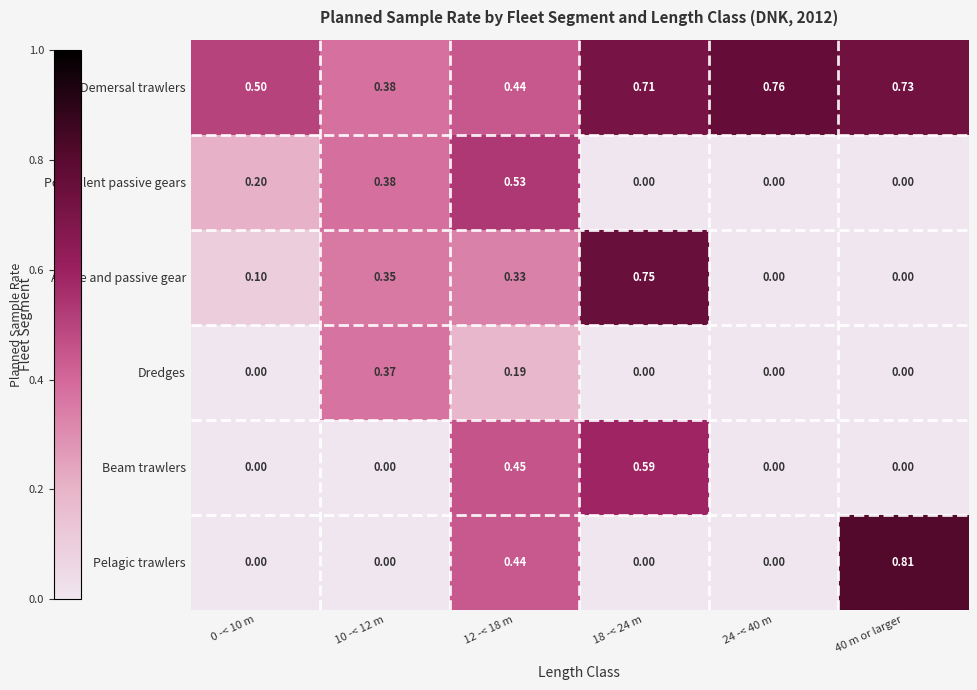

Which series has the largest total across all categories?

Demersal trawlers